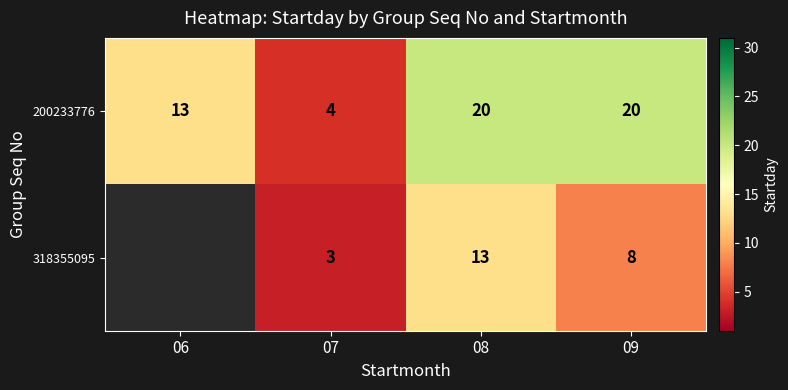

What is the lowest value of the 200233776 series?

4